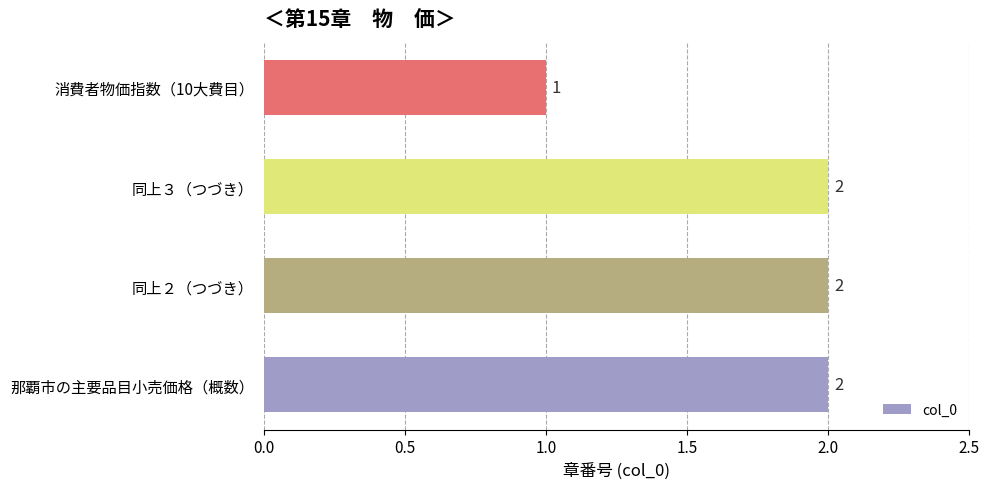

What is the average value?

2